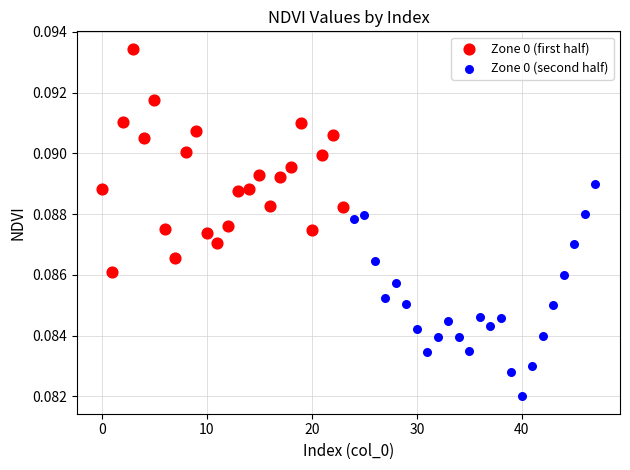

What are all the series names shown in the legend?

Zone 0 (first half), Zone 0 (second half)